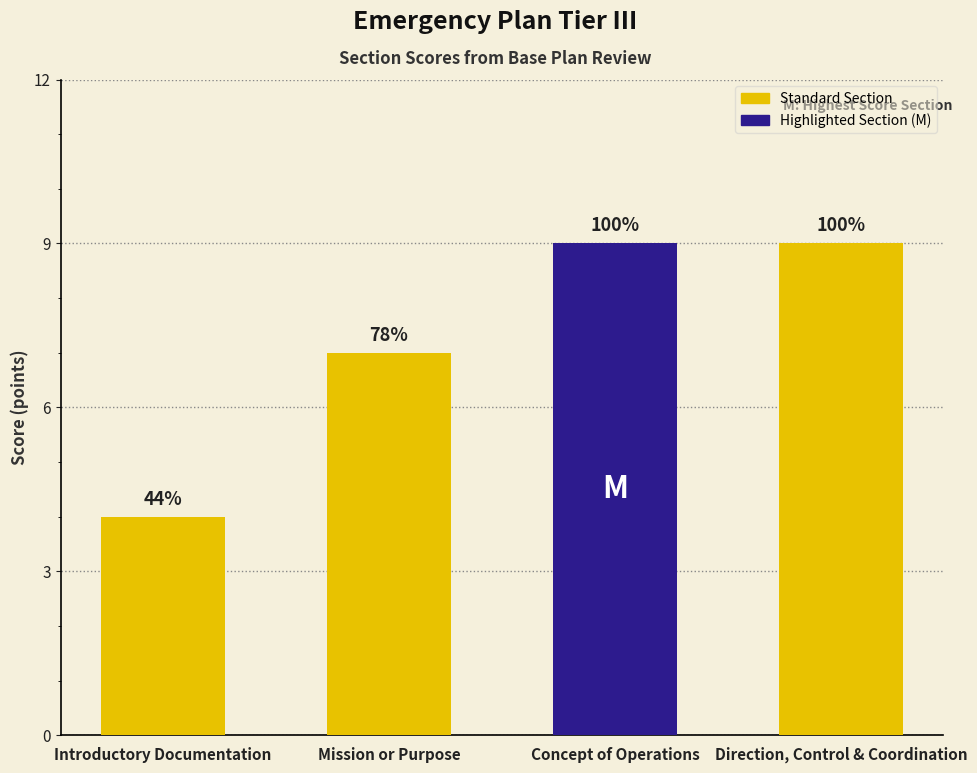

What is the ratio of the value at Introductory Documentation to the value at Direction, Control & Coordination?

0.4